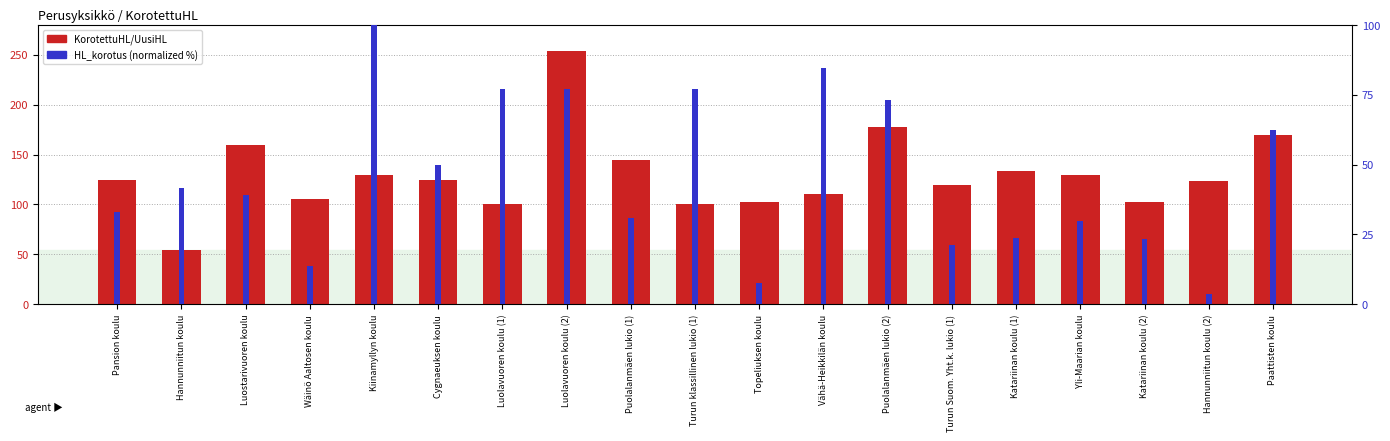

Which series changed the most between Hannunniitun koulu and Katariinan koulu (2)?

KorotettuHL/UusiHL